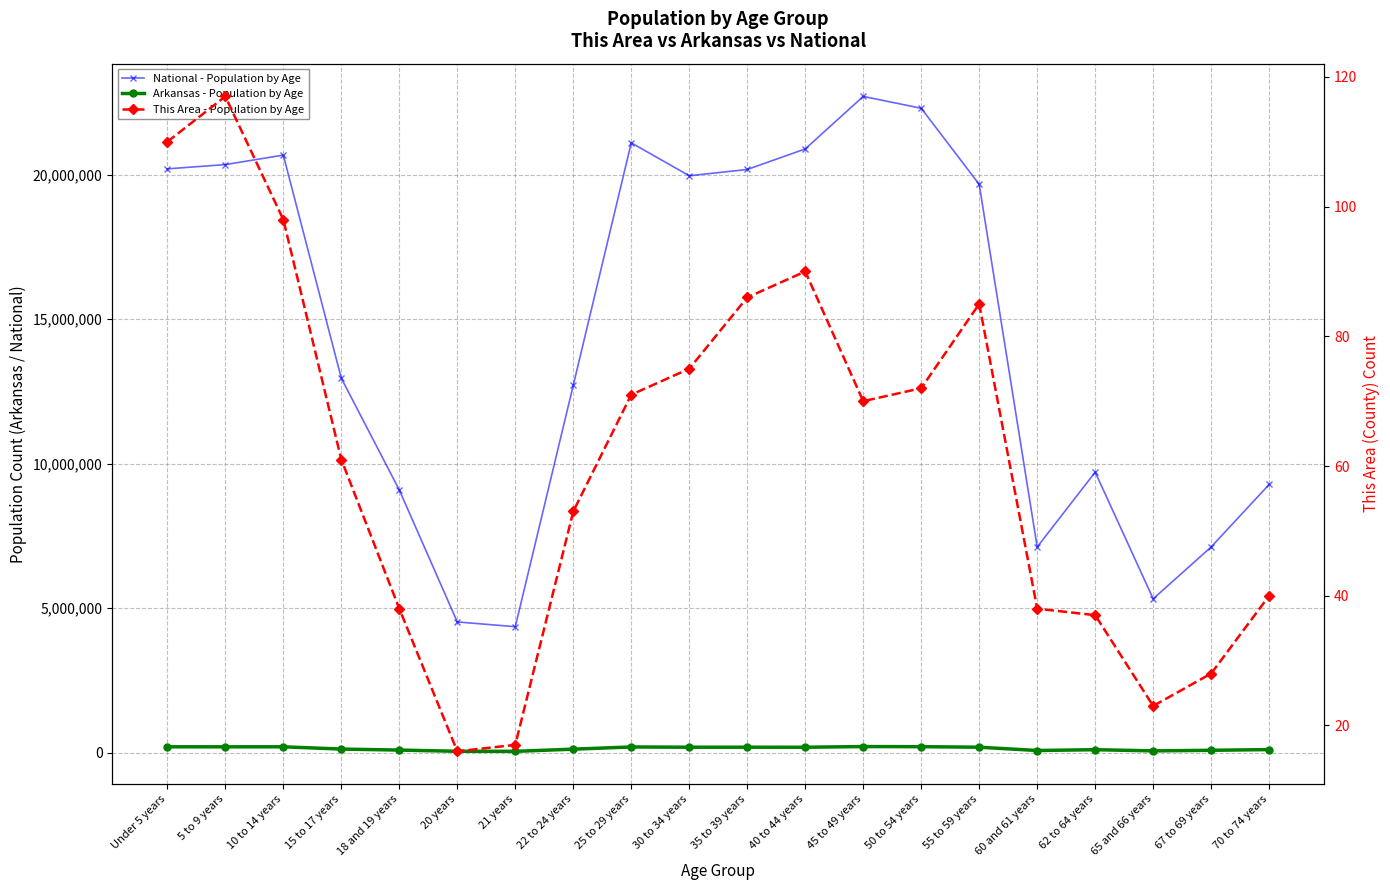

True or false: This Area - Population by Age and Arkansas - Population by Age intersect in this chart.

False